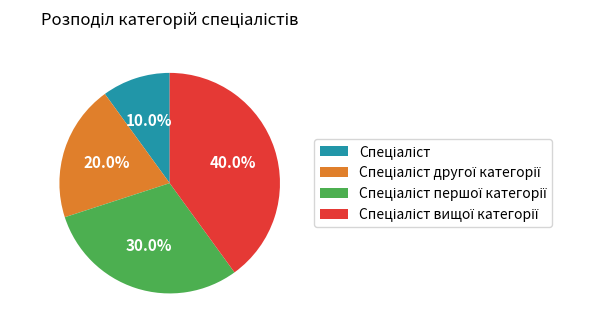

Is there any slice that represents more than half of the pie?

No